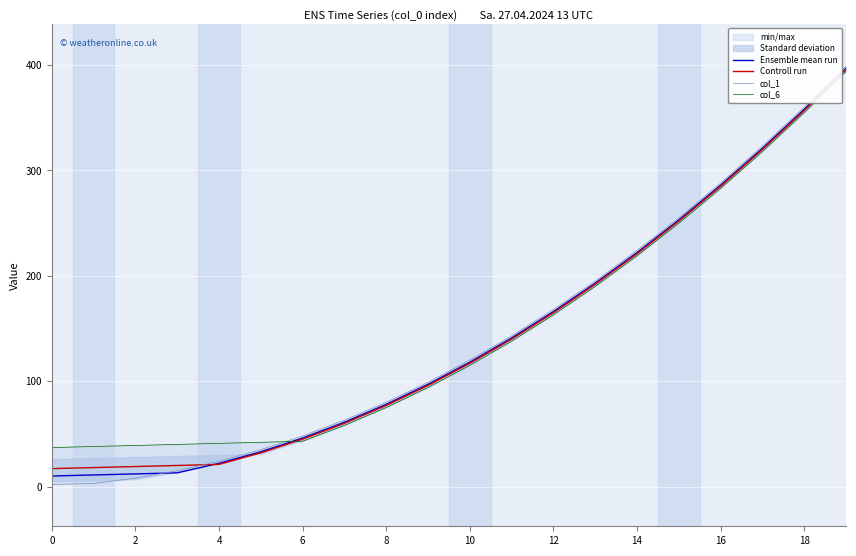

How many intersections are there between col_1 and Controll run?

1